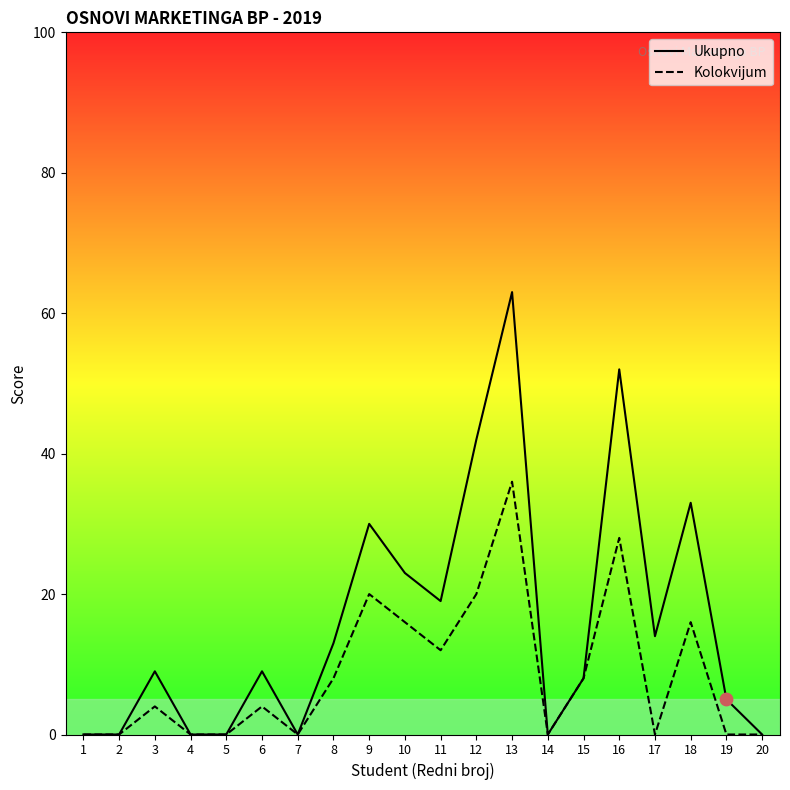

Which series contains the highest Y value?

Ukupno